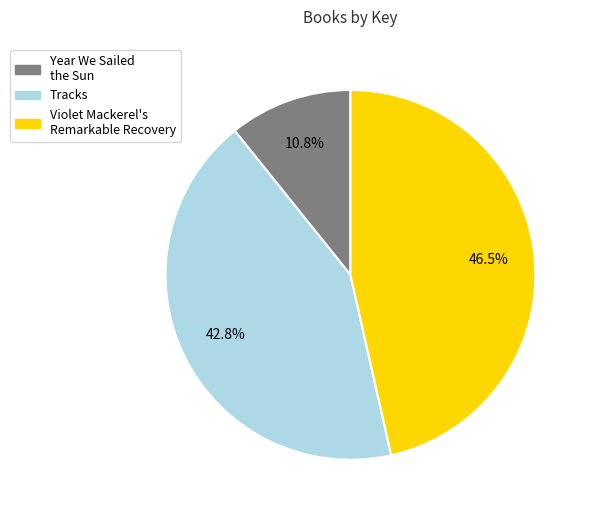

What is the ratio of the value at Violet Mackerel's Remarkable Recovery to the value at Year We Sailed the Sun?

4.3